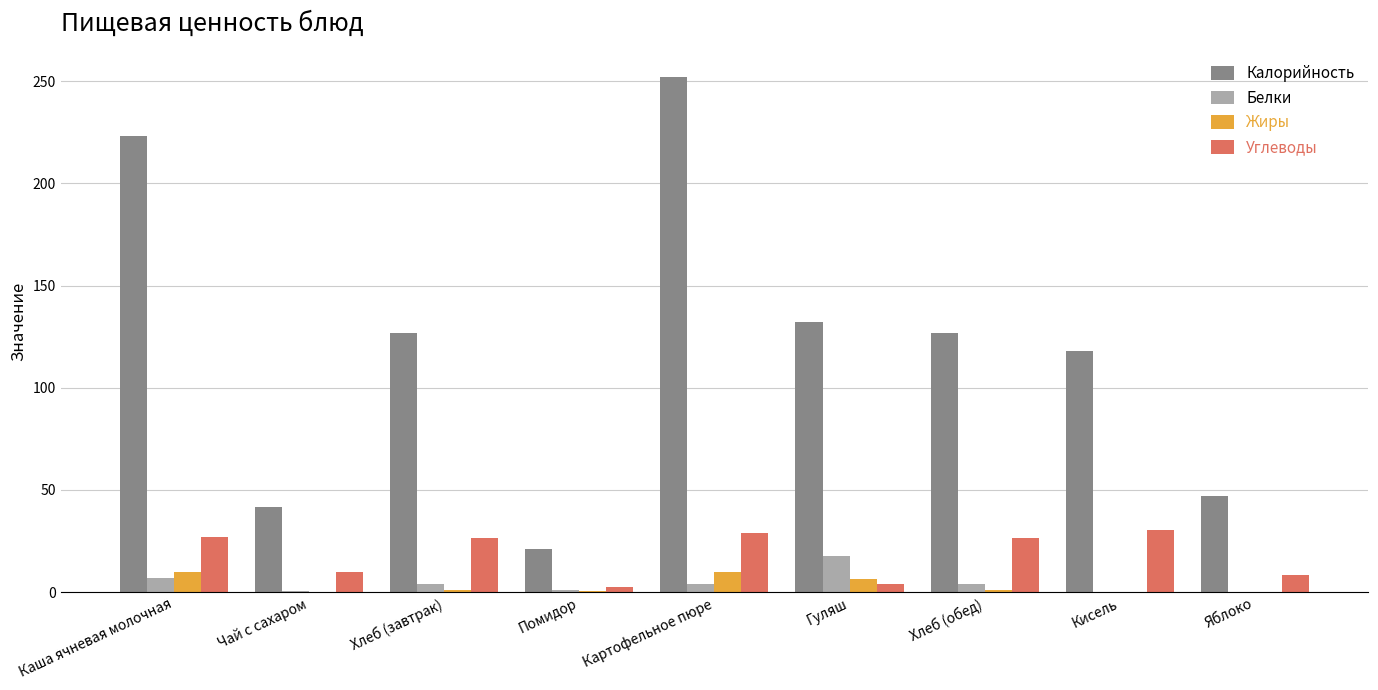

Which series changed the most between Гуляш and Кисель?

Углеводы